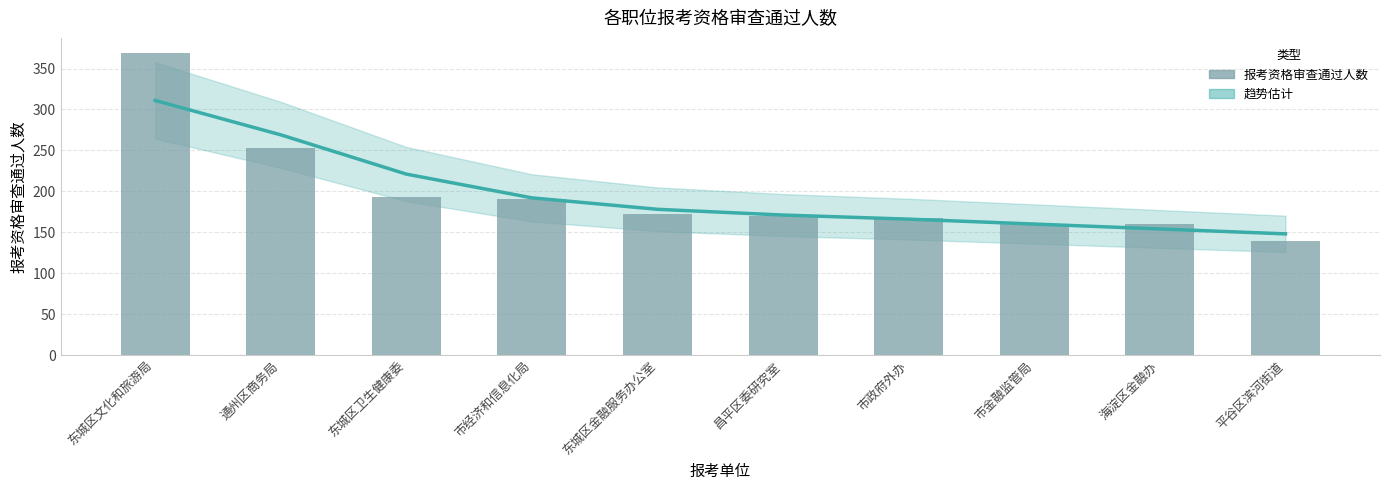

Reading right to left, what are all the values shown in this chart?

趋势估计: 平谷区滨河街道=148	海淀区金融办=154	市金融监管局=160	市政府外办=166	昌平区委研究室=171	东城区金融服务办公室=178	市经济和信息化局=192	东城区卫生健康委=221	通州区商务局=269	东城区文化和旅游局=311
报考该职位资格审查通过人数: 平谷区滨河街道=139	海淀区金融办=160	市金融监管局=160	市政府外办=168	昌平区委研究室=170	东城区金融服务办公室=172	市经济和信息化局=190	东城区卫生健康委=193	通州区商务局=253	东城区文化和旅游局=369